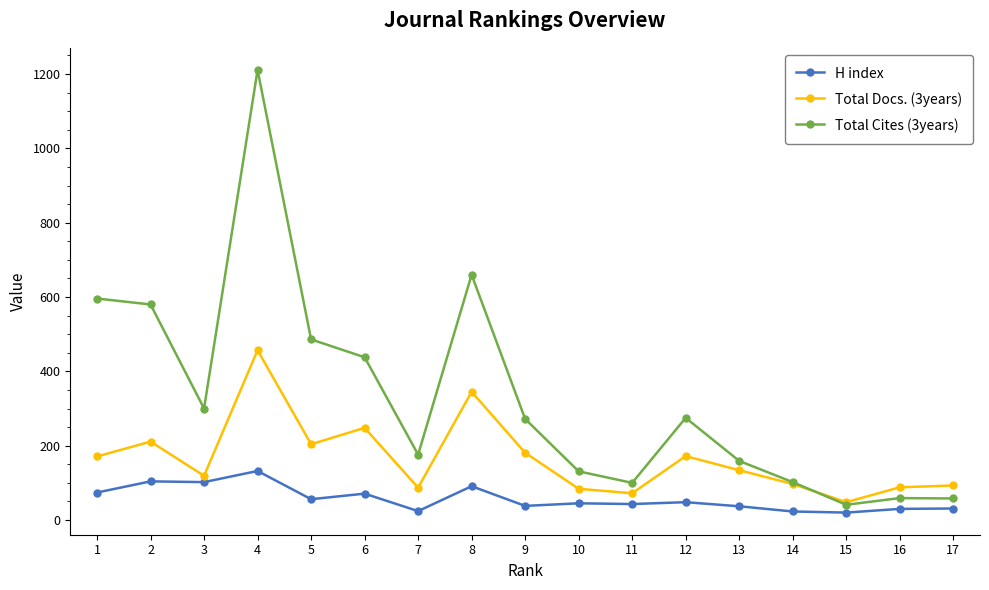

How many interior local valleys does the Total Cites (3years) series have?

4